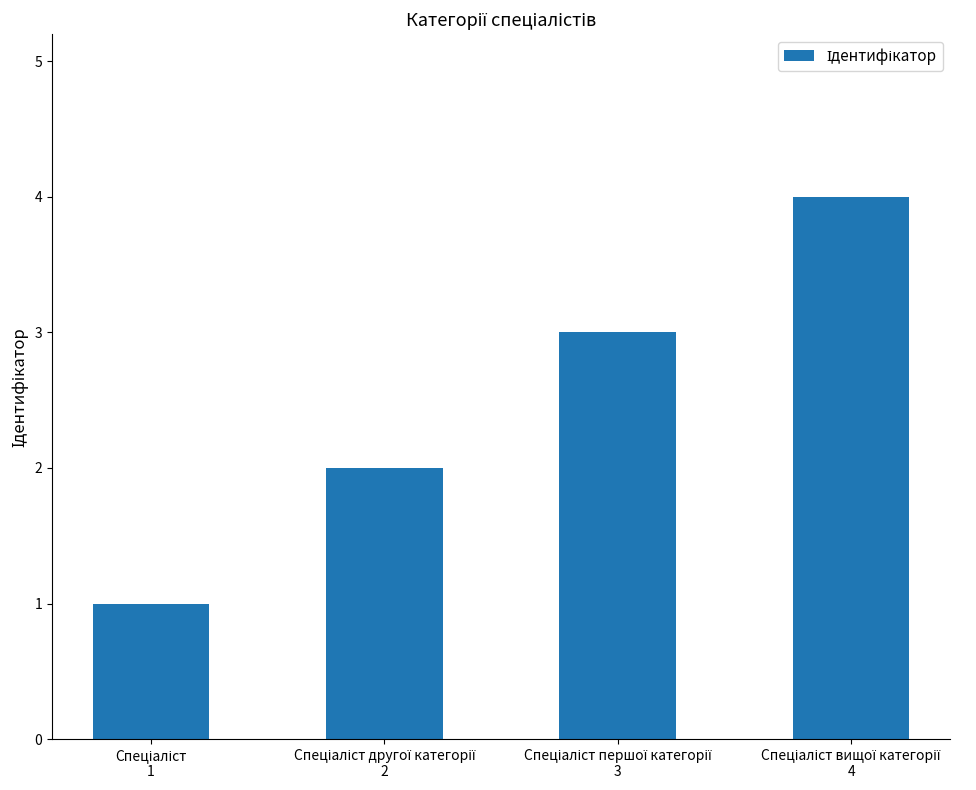

What is the greatest value displayed?

4